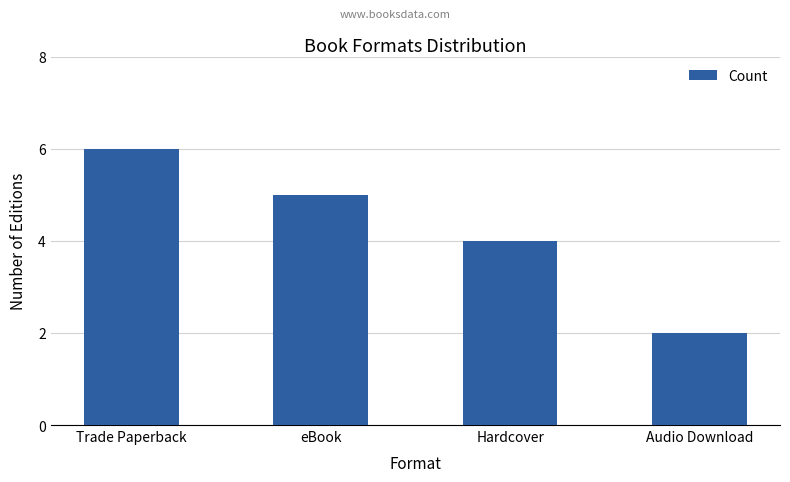

What value does the data have at Trade Paperback?

6